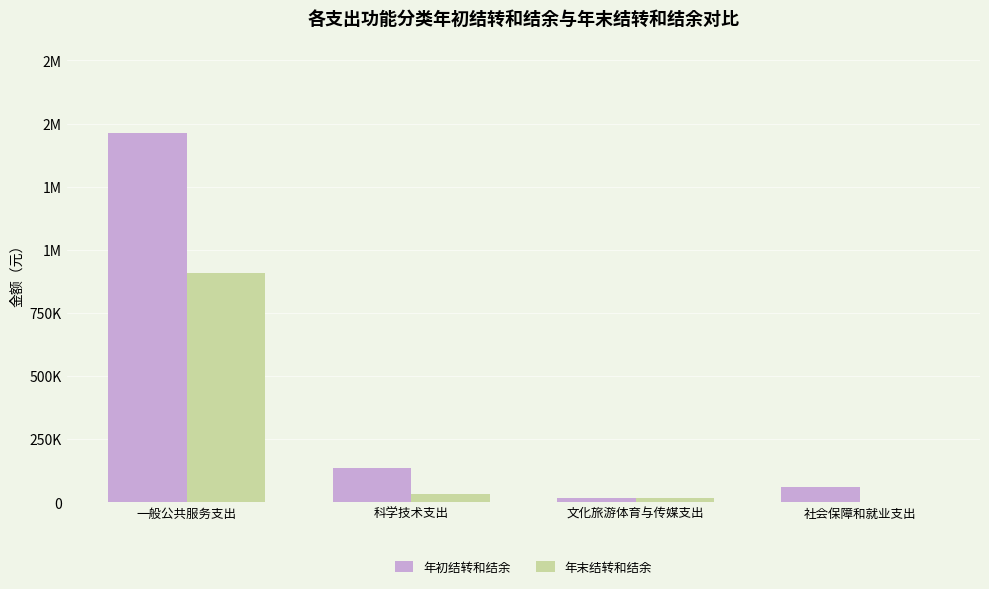

Rank the categories by 年初结转和结余 value from highest to lowest.

一般公共服务支出, 科学技术支出, 社会保障和就业支出, 文化旅游体育与传媒支出